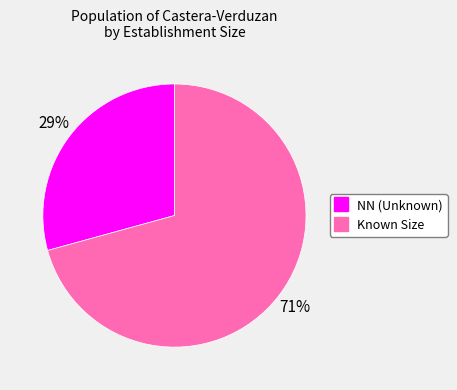

Is there a majority slice in this chart?

Yes